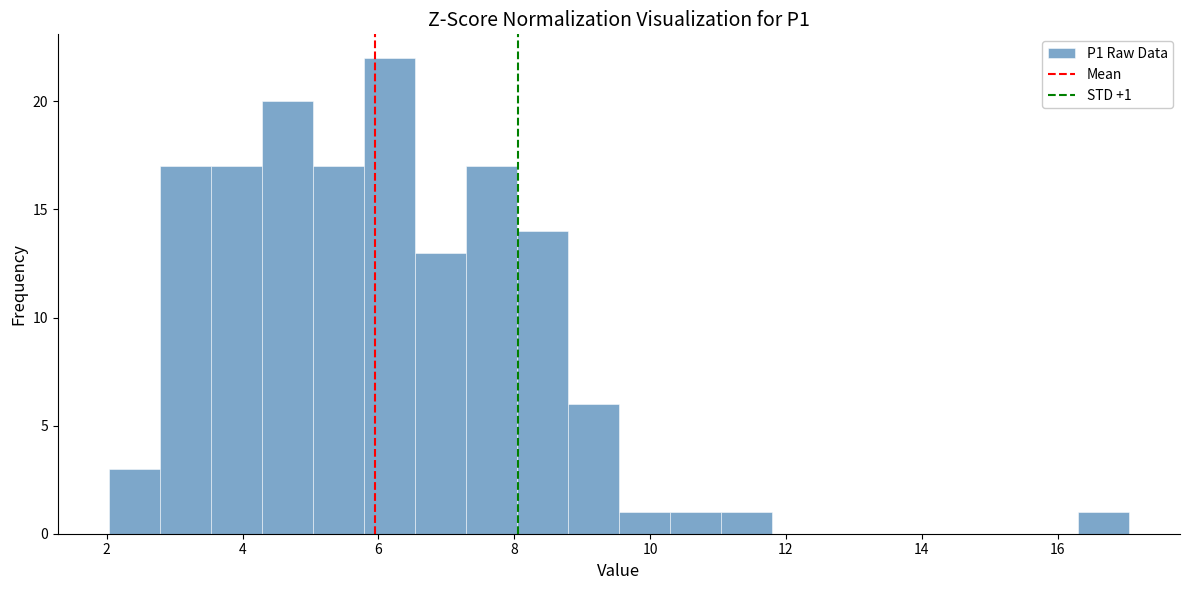

Around what value on the x-axis is the tallest bar? Give the approximate position of its centre, as read against the axis.

6.2